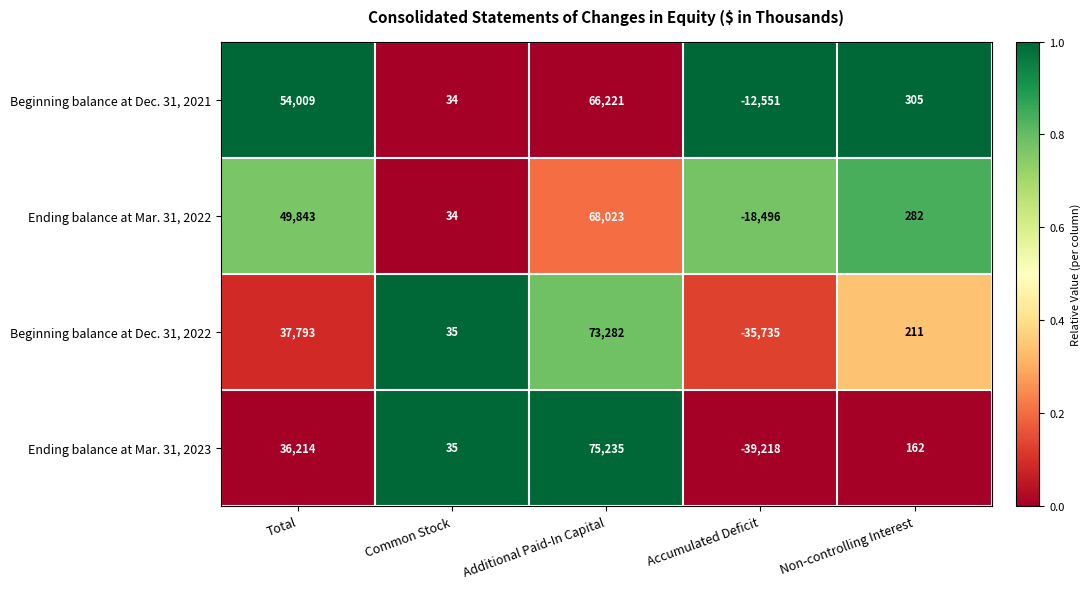

What is the difference between the Ending balance at Mar. 31, 2023 values at Total and Non-controlling Interest?

36052